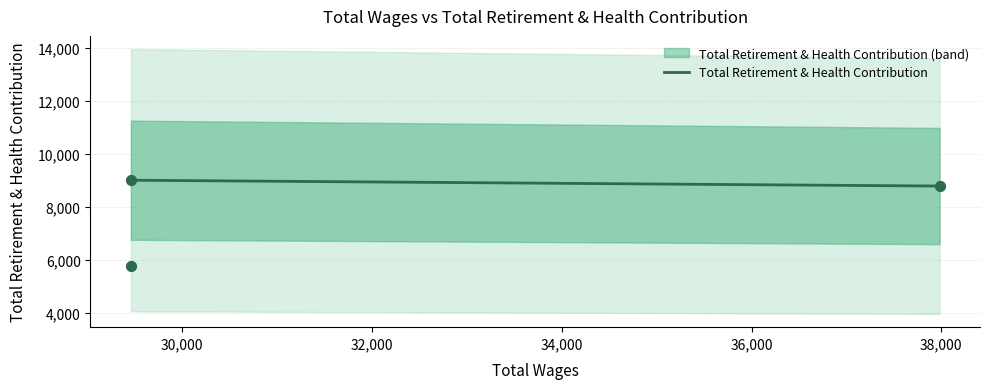

Between 29460.0 and 29460.0, which is larger?

29460.0